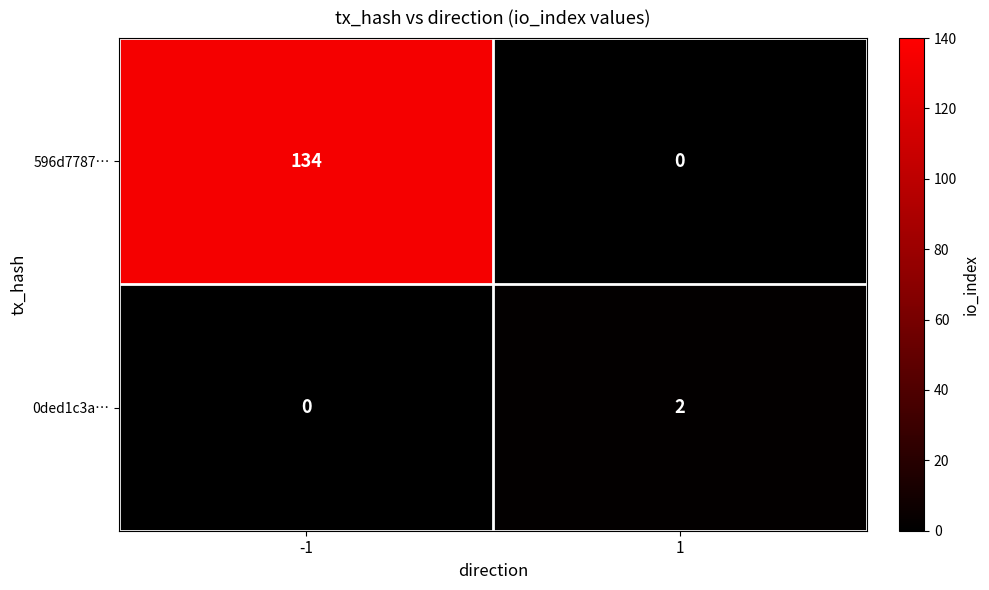

Reading right to left, what are all the values shown in this chart?

596d7787…: 1=0	-1=134
0ded1c3a…: 1=2	-1=0